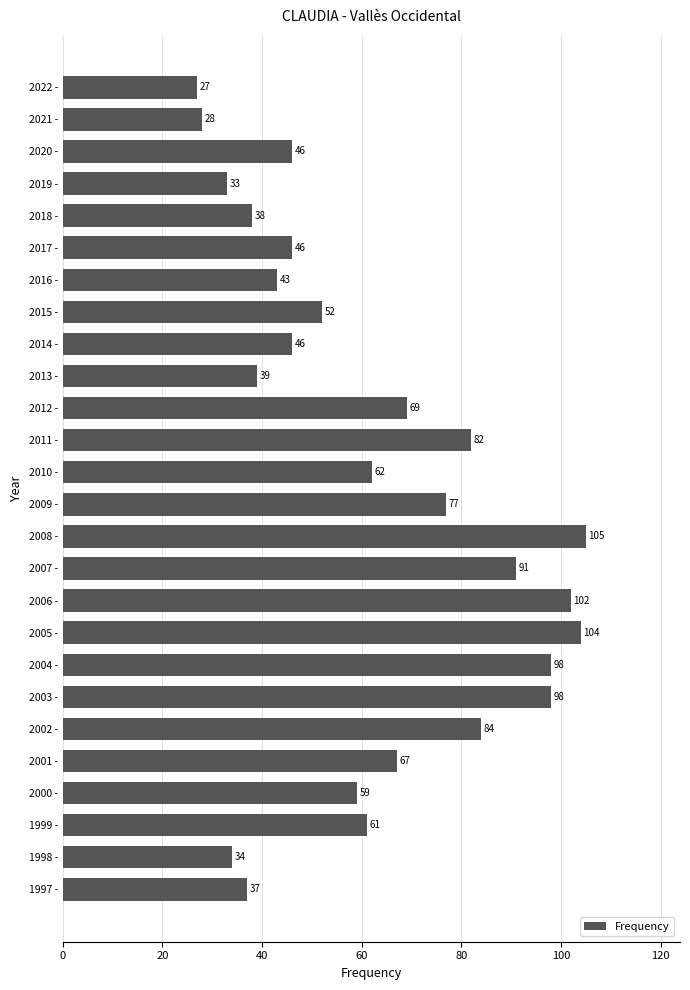

What is the difference between the second highest and second lowest values?

76